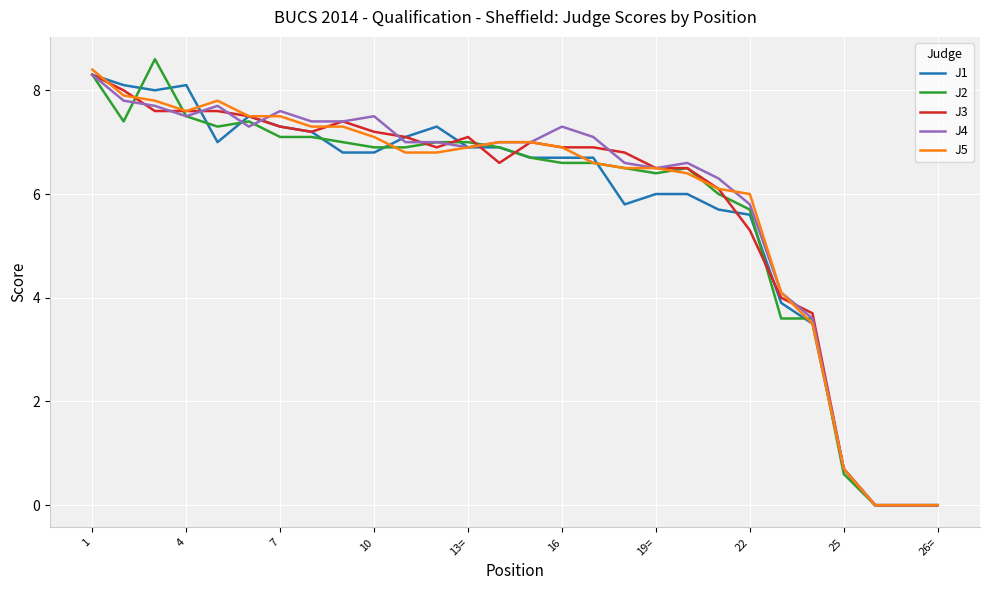

What is the maximum value shown in the chart?

8.6